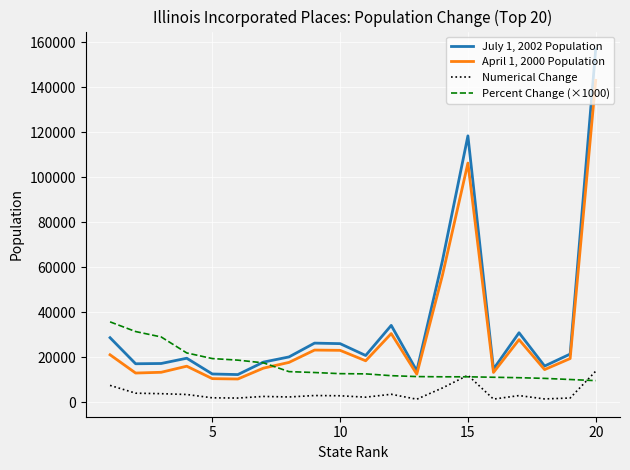

Which series has the largest range (max minus min)?

July 1, 2002 Population